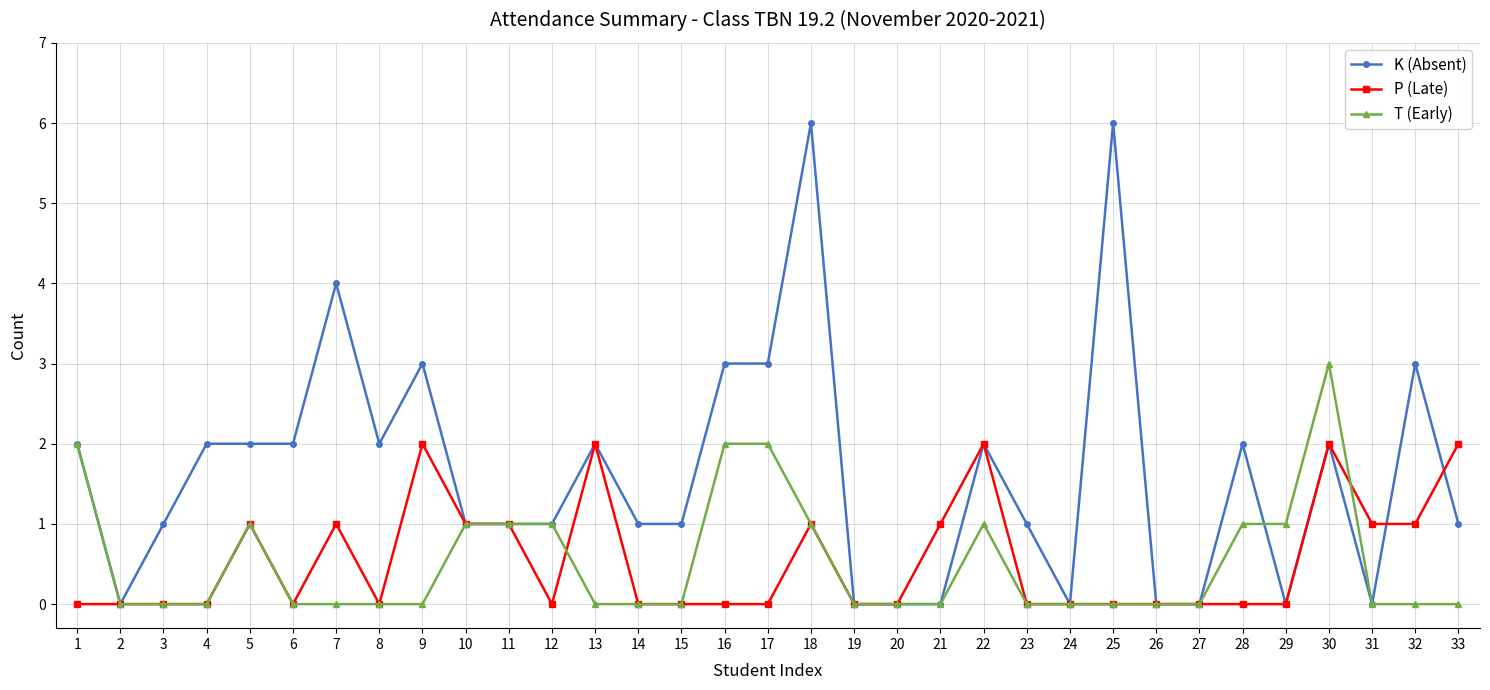

What is the difference between the second highest and second lowest values in the K (Absent) series?

6